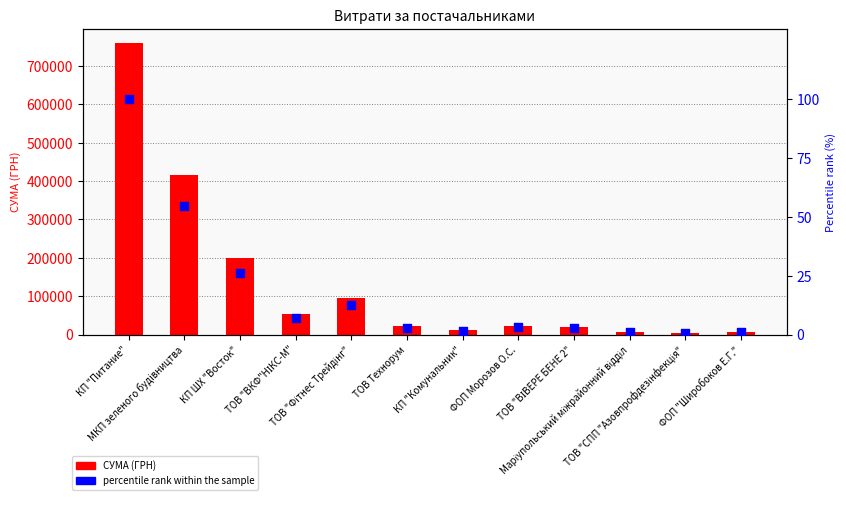

At how many categories does at least one series exceed 692218?

1